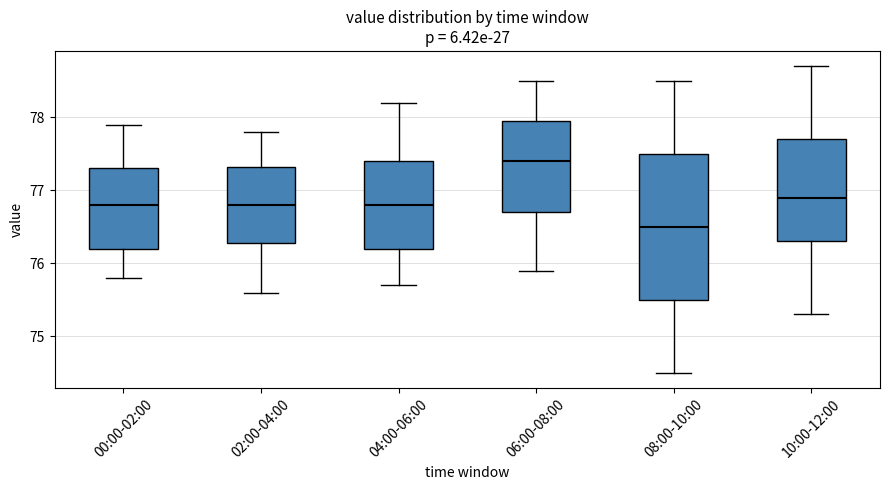

Comparing the boxes themselves (not the whiskers), which one is the tallest?

08:00-10:00